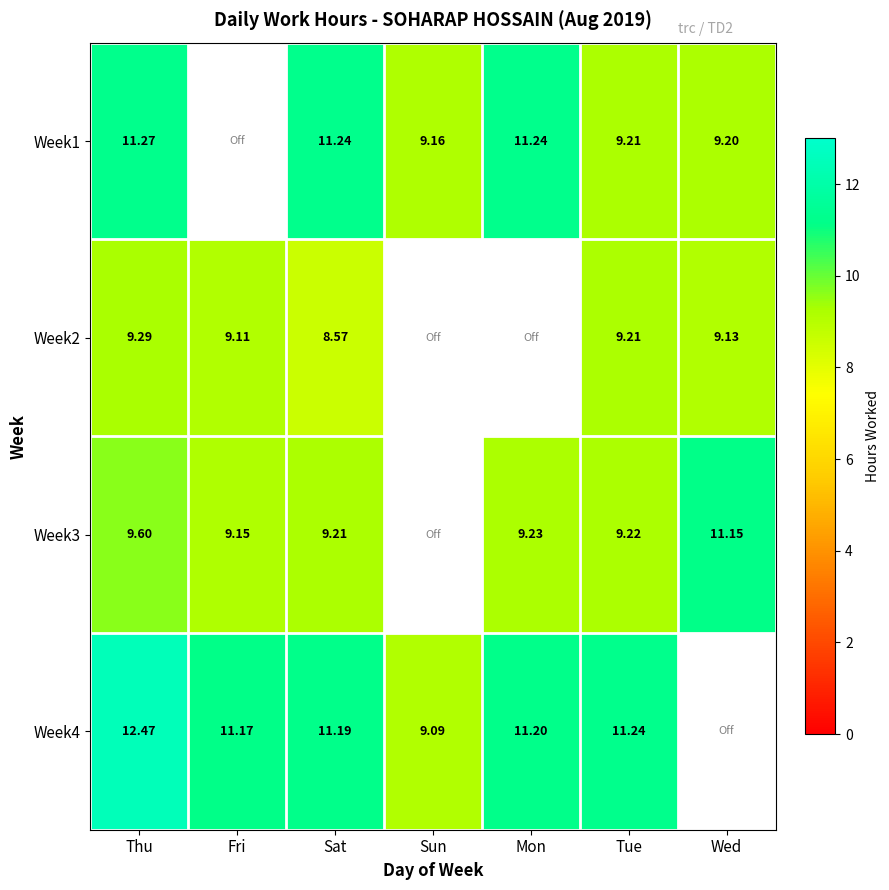

Is the value of Week4 at Tue greater than the value of Week3 at Mon?

Yes